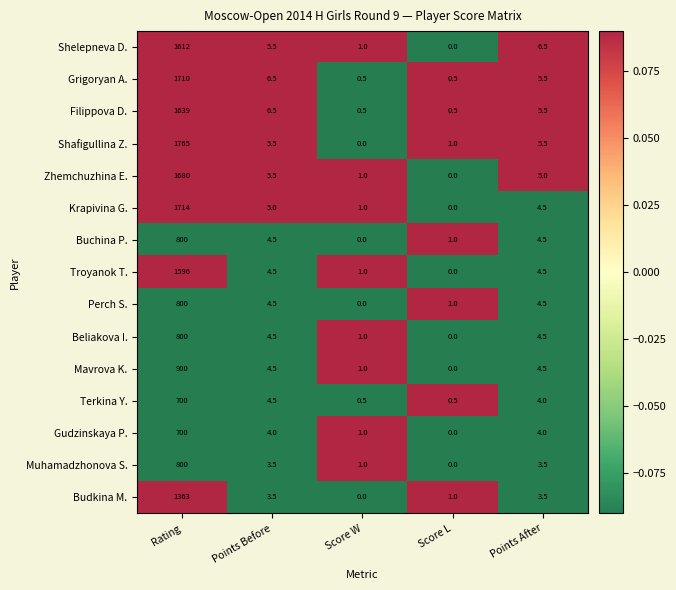

Is the value of Muhamadzhonova S. at Score W greater than the value of Beliakova I. at Score L?

Yes